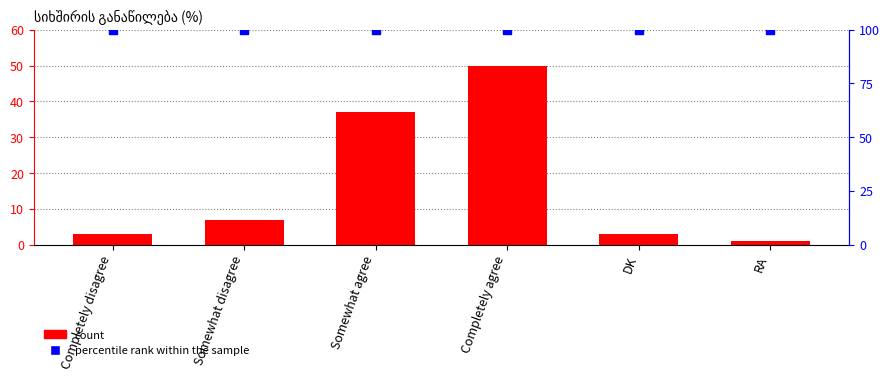

At how many categories does at least one series exceed 76?

6